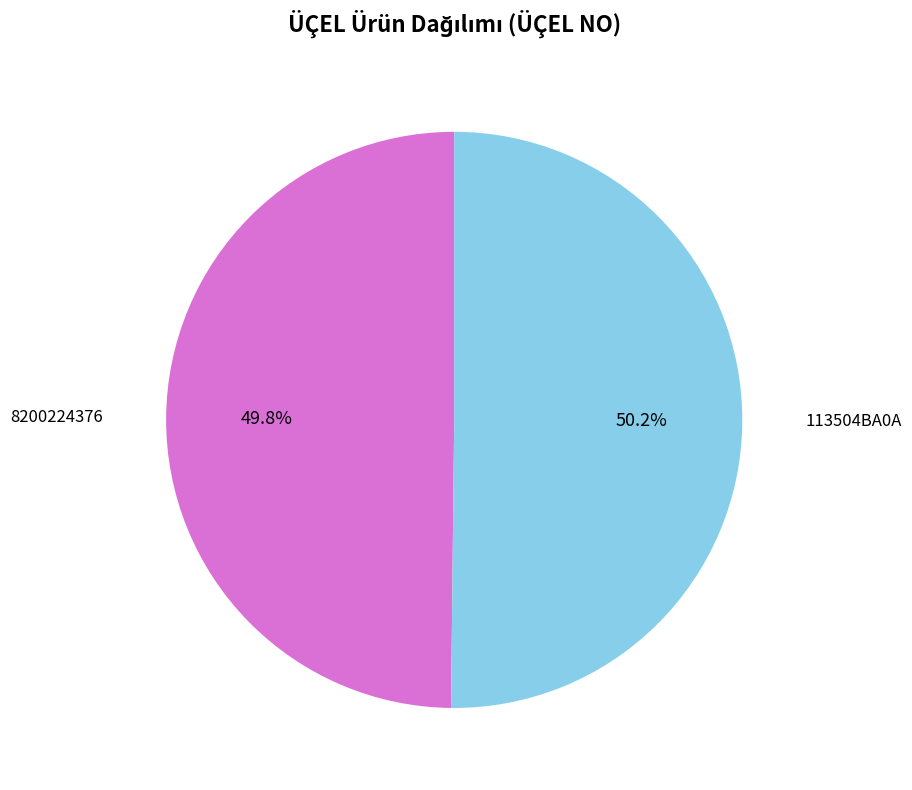

How many segments does this pie chart have?

2